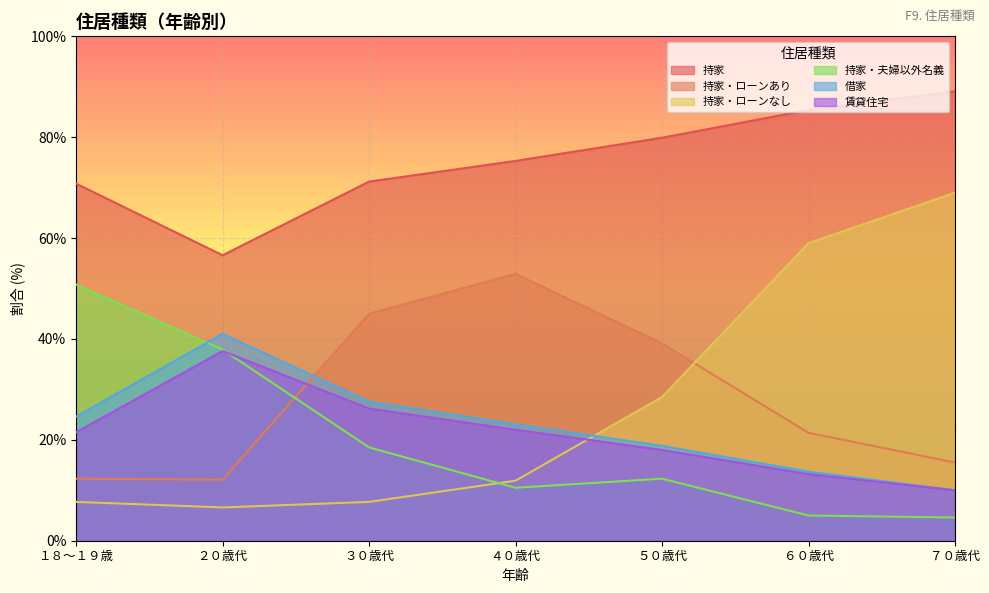

What value does the 持家・ローンあり series have at １８～１９歳?

12.3